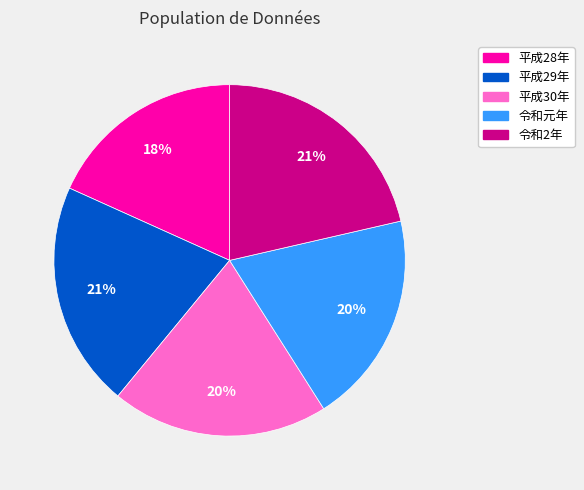

The 令和2年 slice represents 14% of the pie. True or false?

False